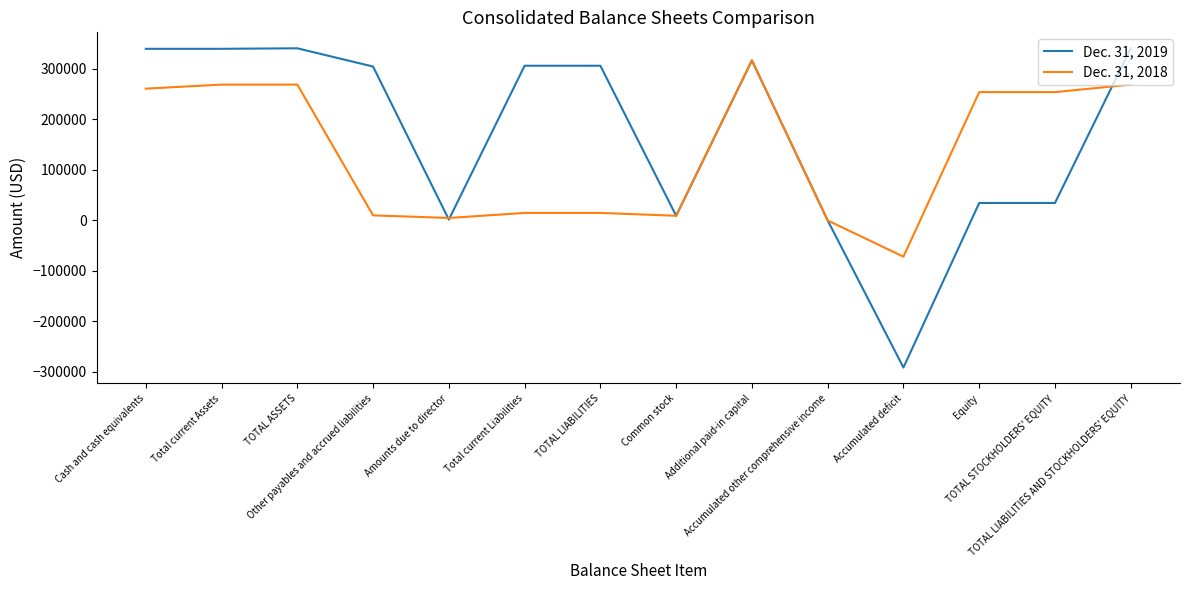

What is the smallest value displayed?

-291351